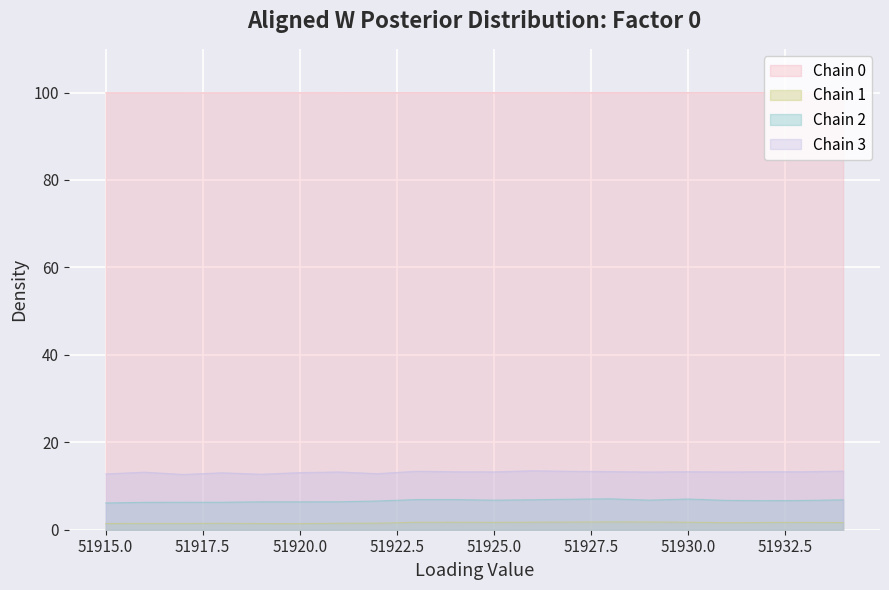

Count the number of categories in the chart.

20